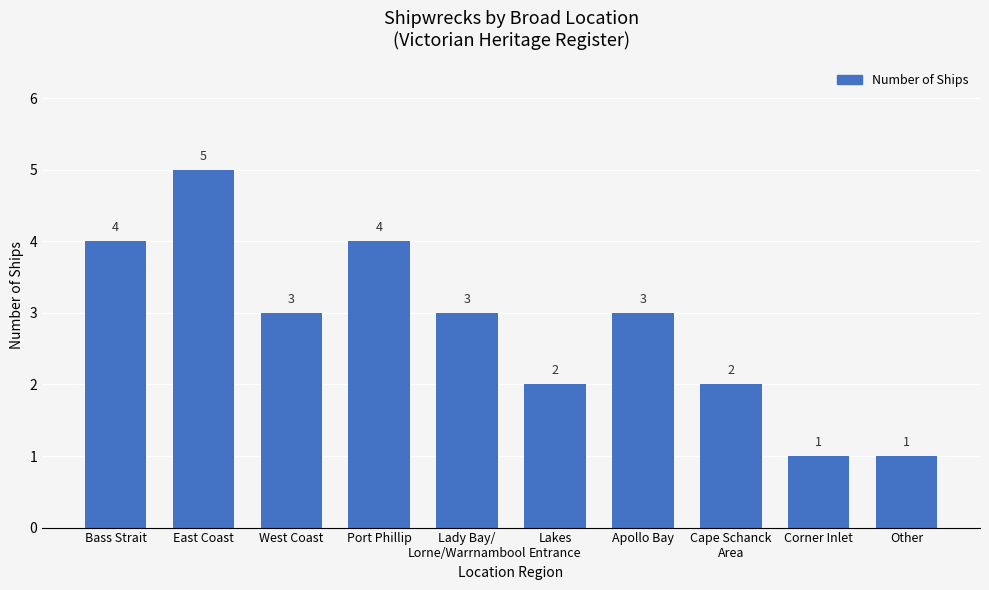

What is the difference between the maximum and minimum values?

4